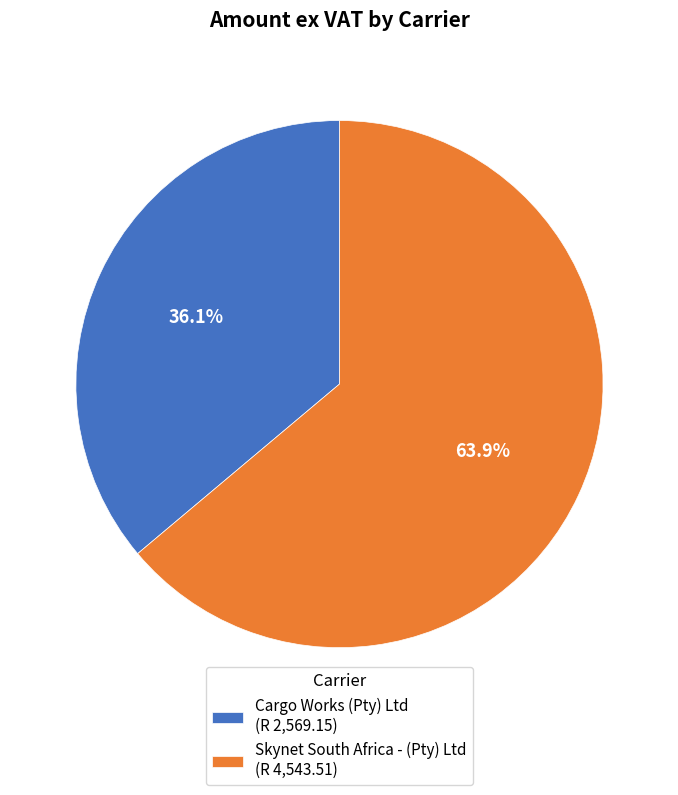

The Cargo Works (Pty) Ltd slice represents 36% of the pie. True or false?

True